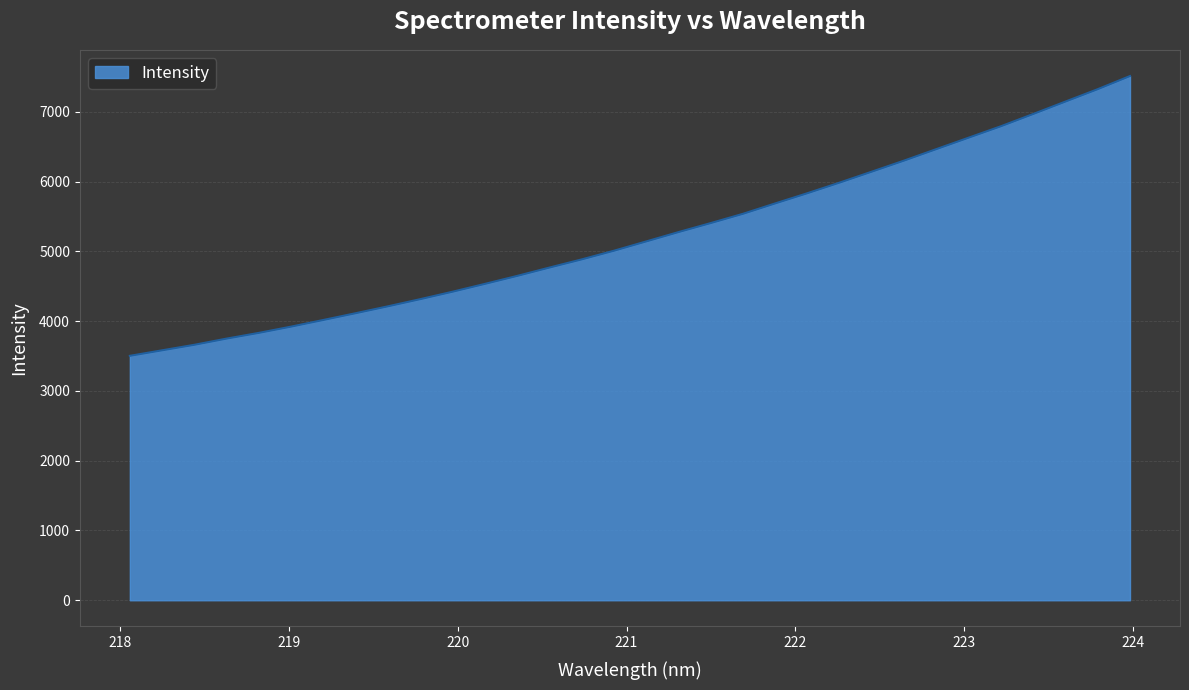

What is the difference between the maximum and minimum values?

4008.8